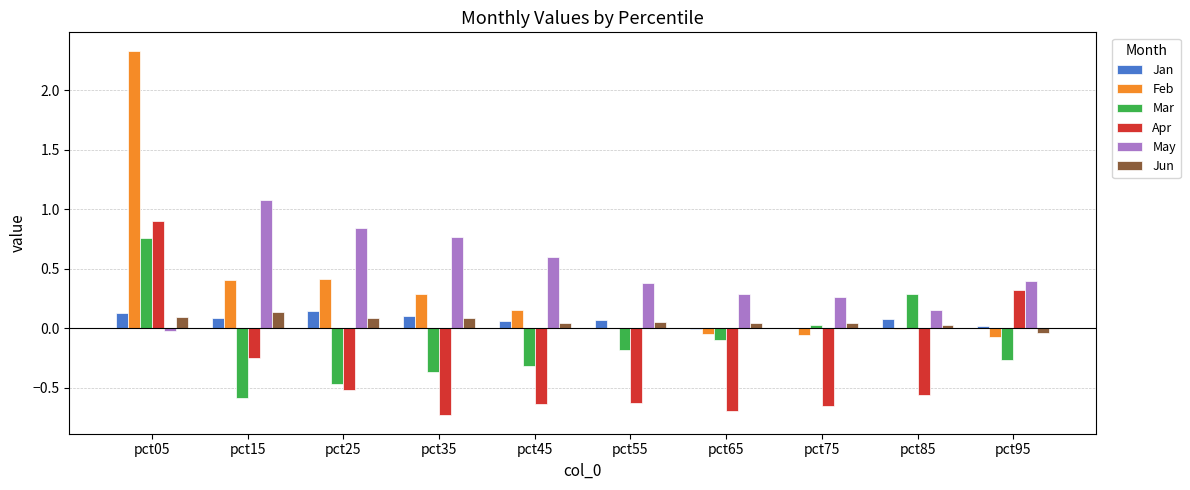

At which label does Feb first exceed 0?

pct05